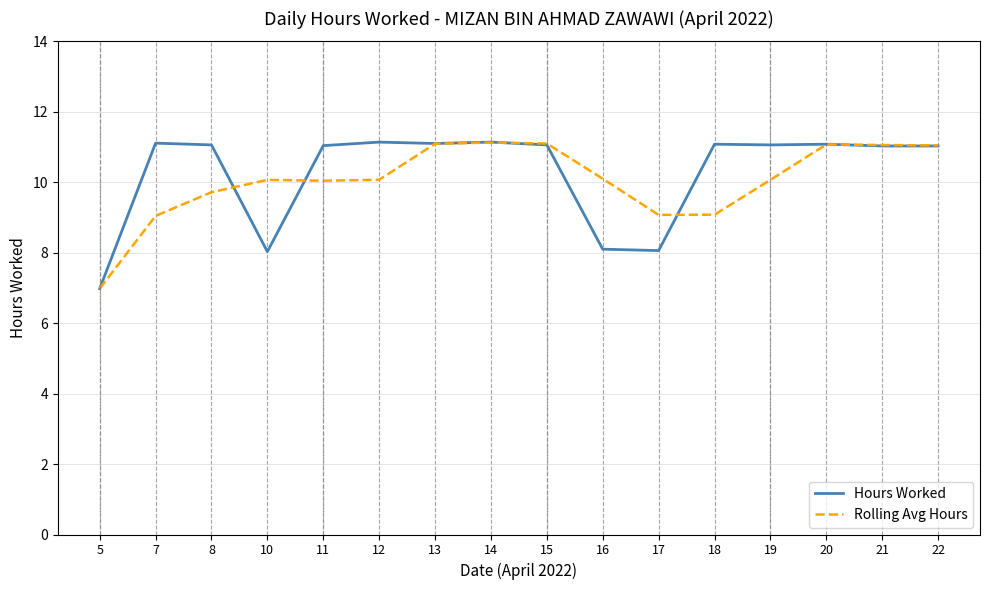

Where does the Hours Worked series first go above 11?

7